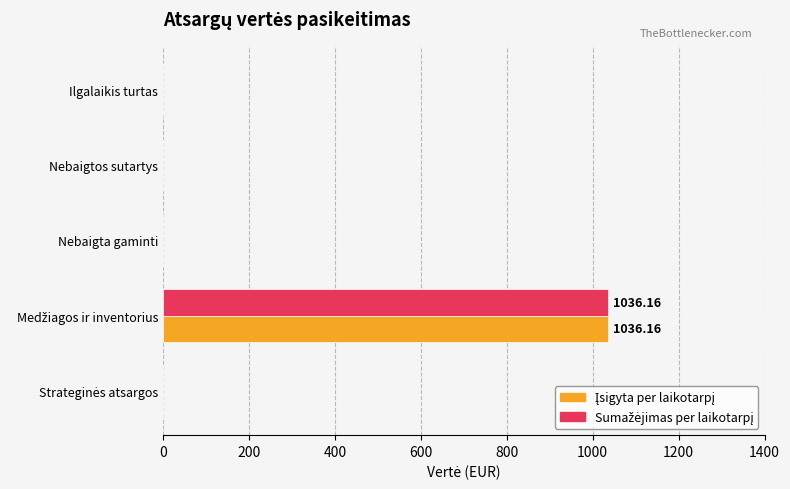

List the series in order of their peak value, highest first.

Įsigyta per laikotarpį, Sumažėjimas per laikotarpį